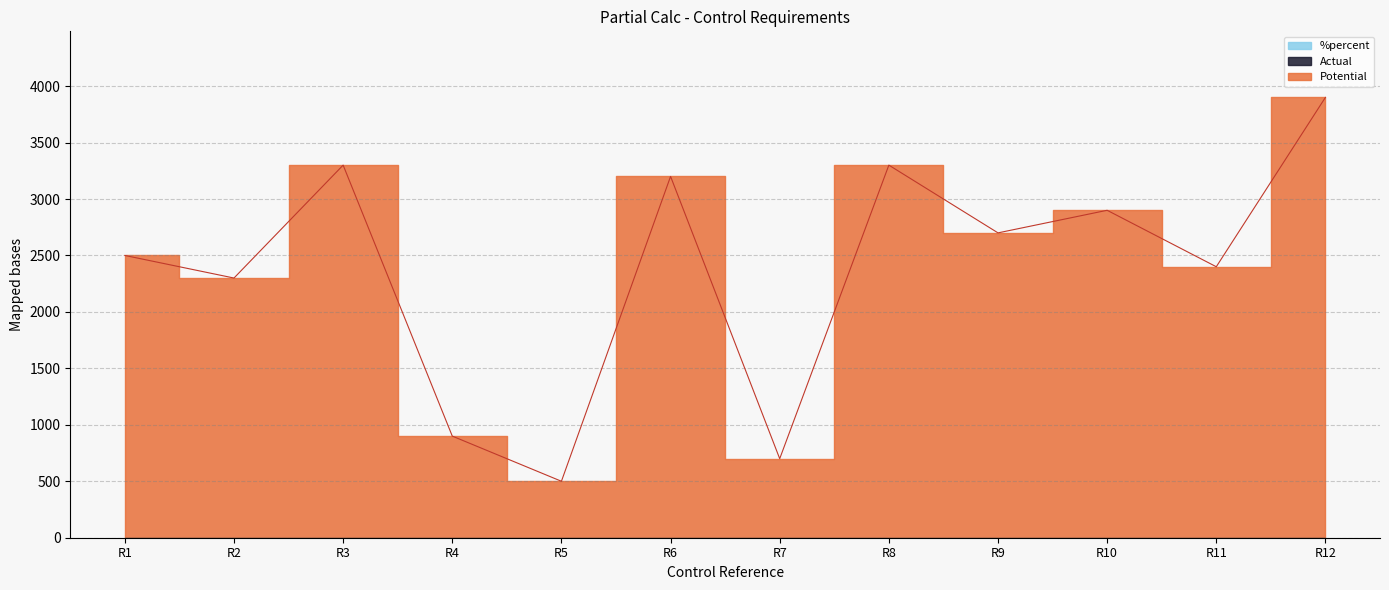

True or false: %percent has a value of 0 at R1.

True